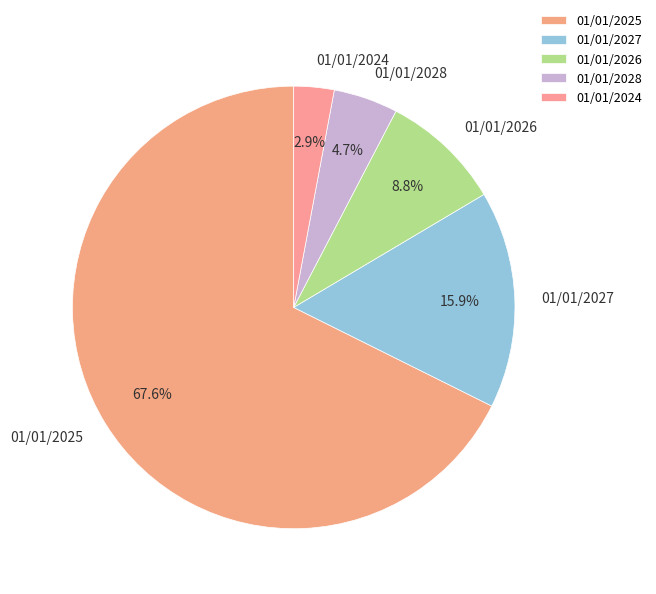

How many slices are in this pie chart?

5